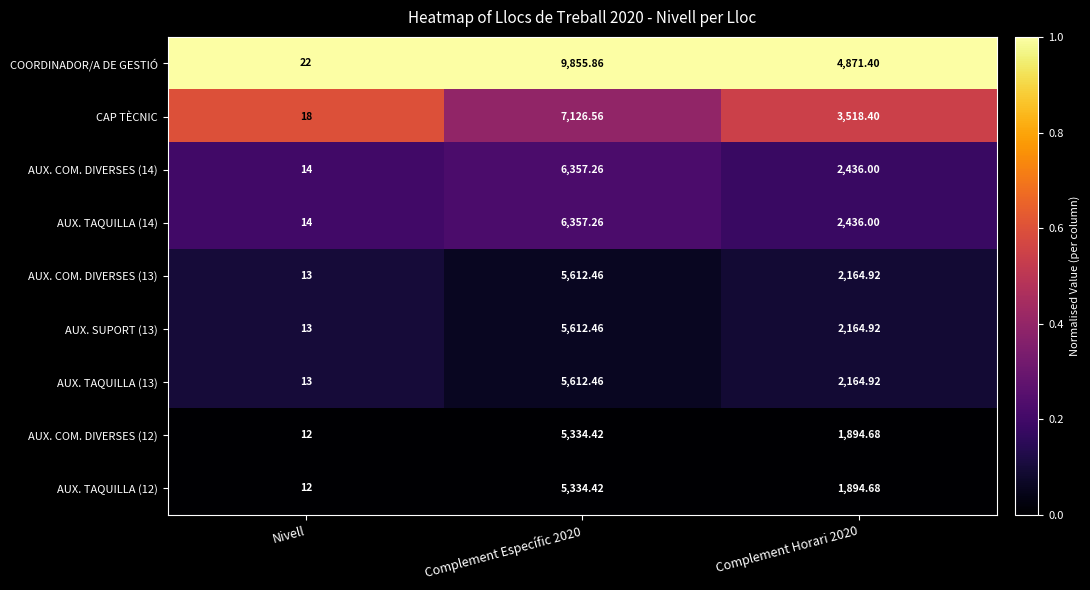

Which series has the largest total across all categories?

COORDINADOR/A DE GESTIÓ